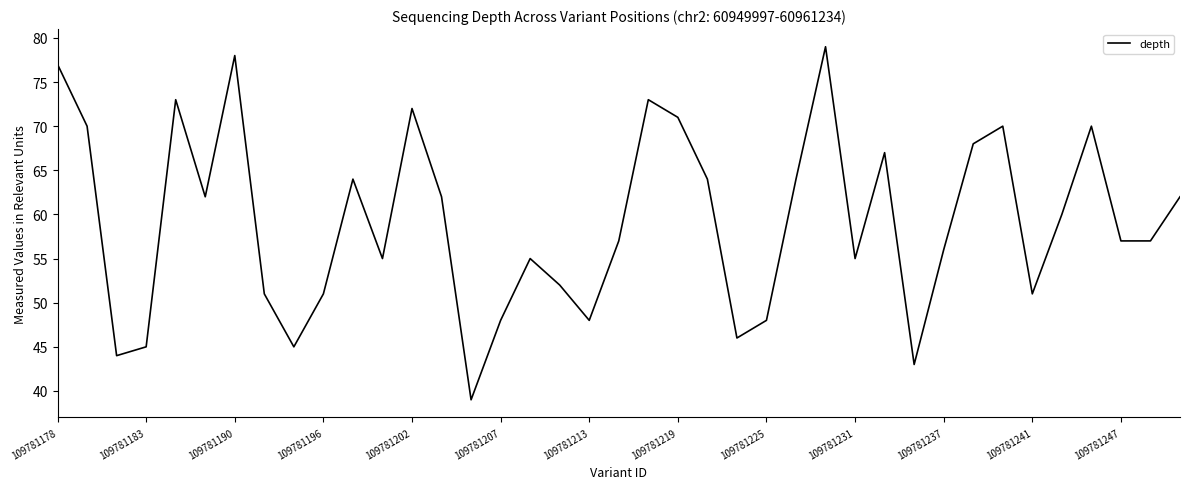

What is the greatest value displayed?

79